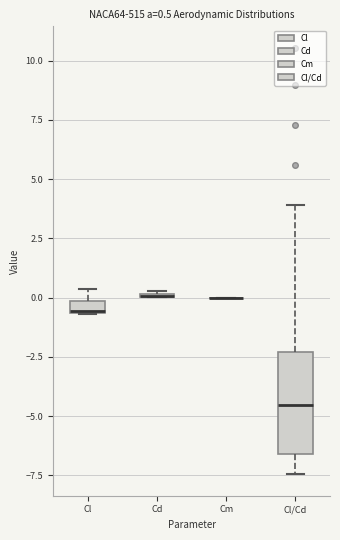

Which box is the tallest, from its lower edge to its upper edge?

Cl/Cd